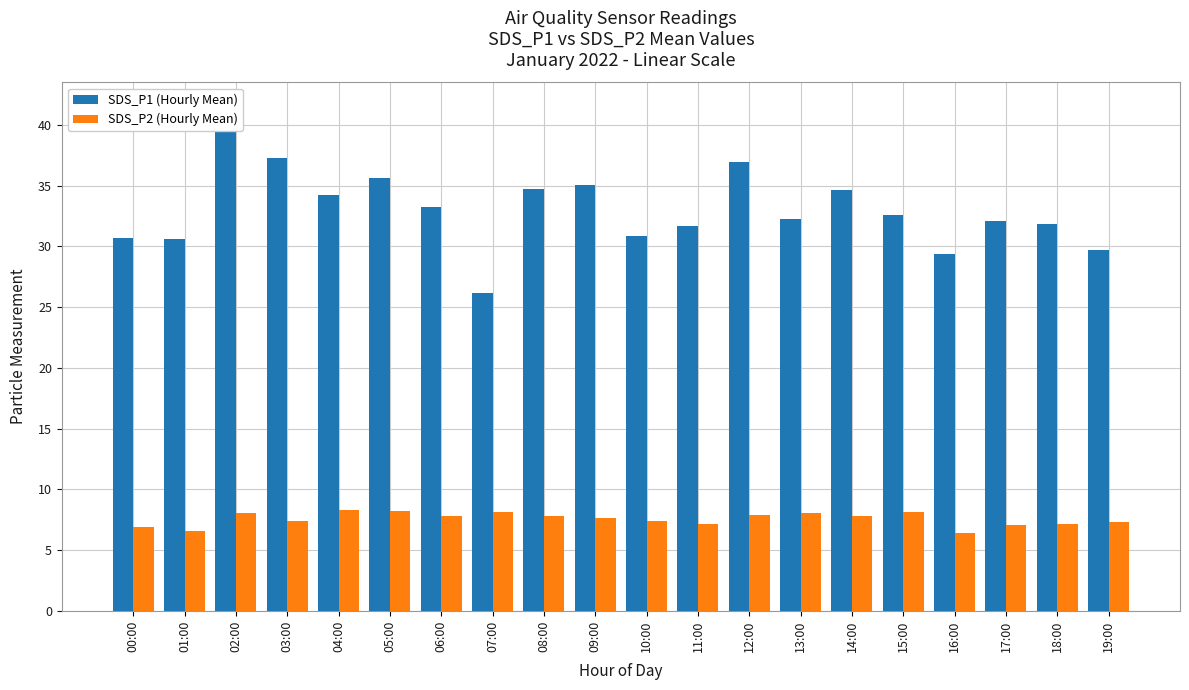

Does the chart contain stacked bars?

No